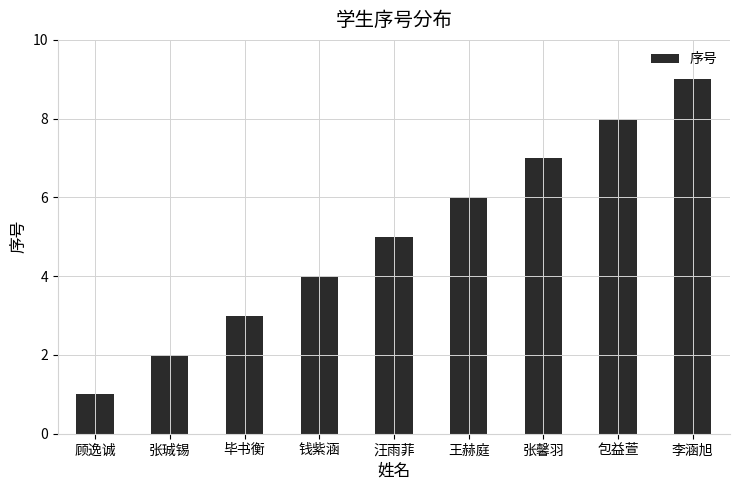

Which has a higher value, 包益萱 or 张馨羽?

包益萱